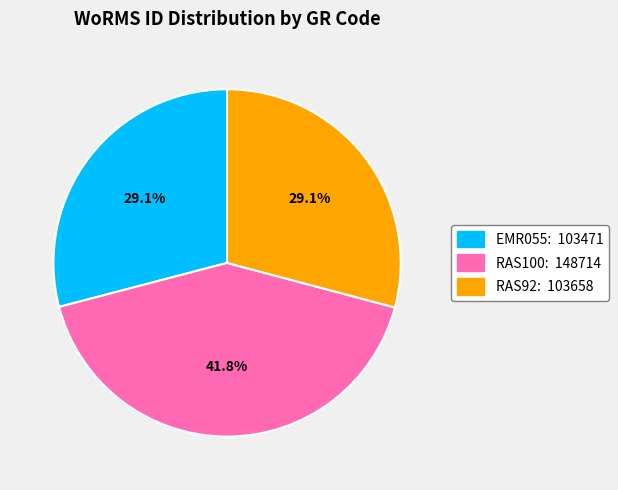

Is there any slice that represents more than half of the pie?

No